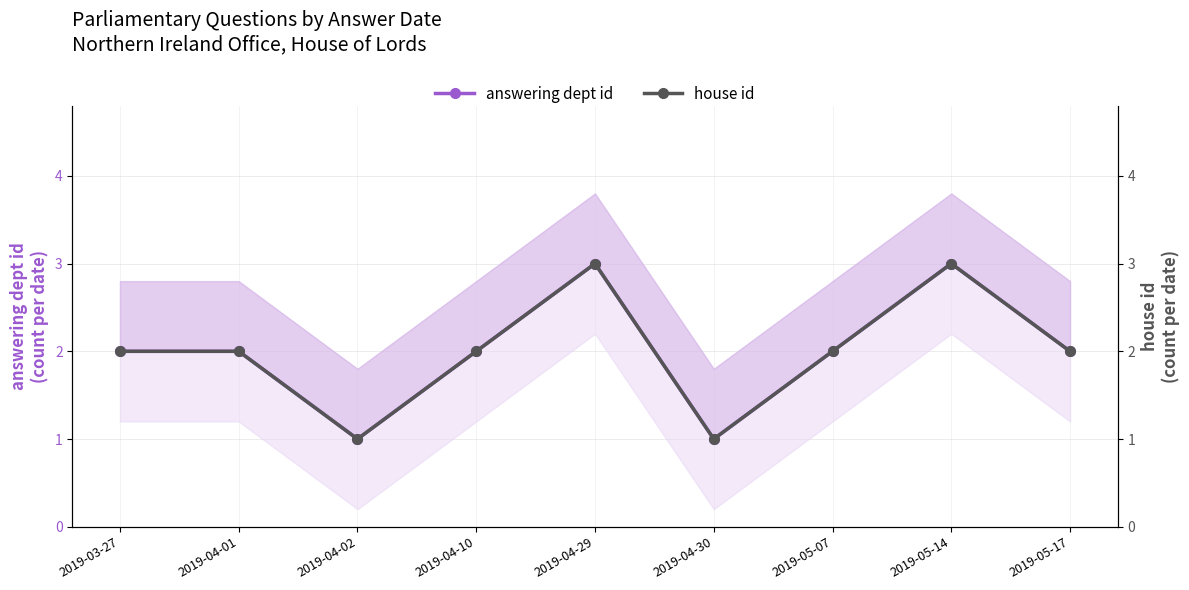

How many series are shown in this chart?

2